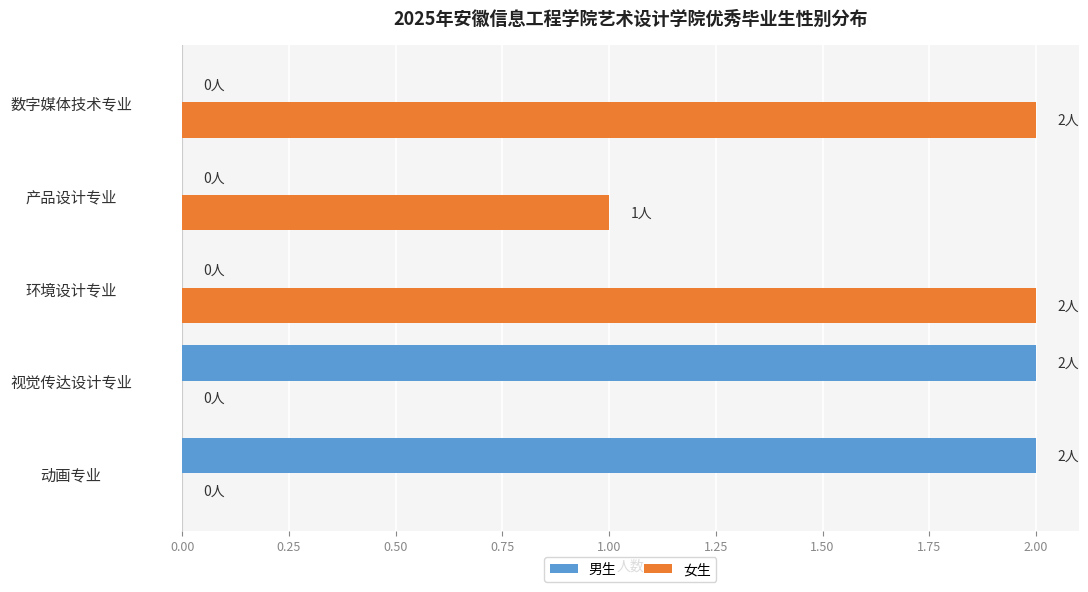

What is the sum of all 男生 values?

4